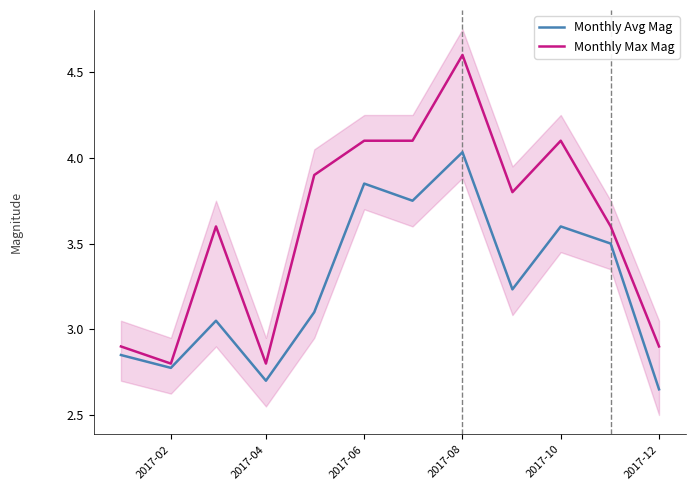

What is the minimum value shown in the chart?

2.6